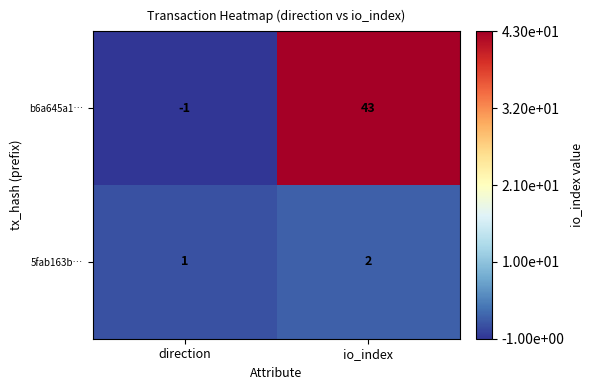

What is the sum of all b6a645a1… values?

42